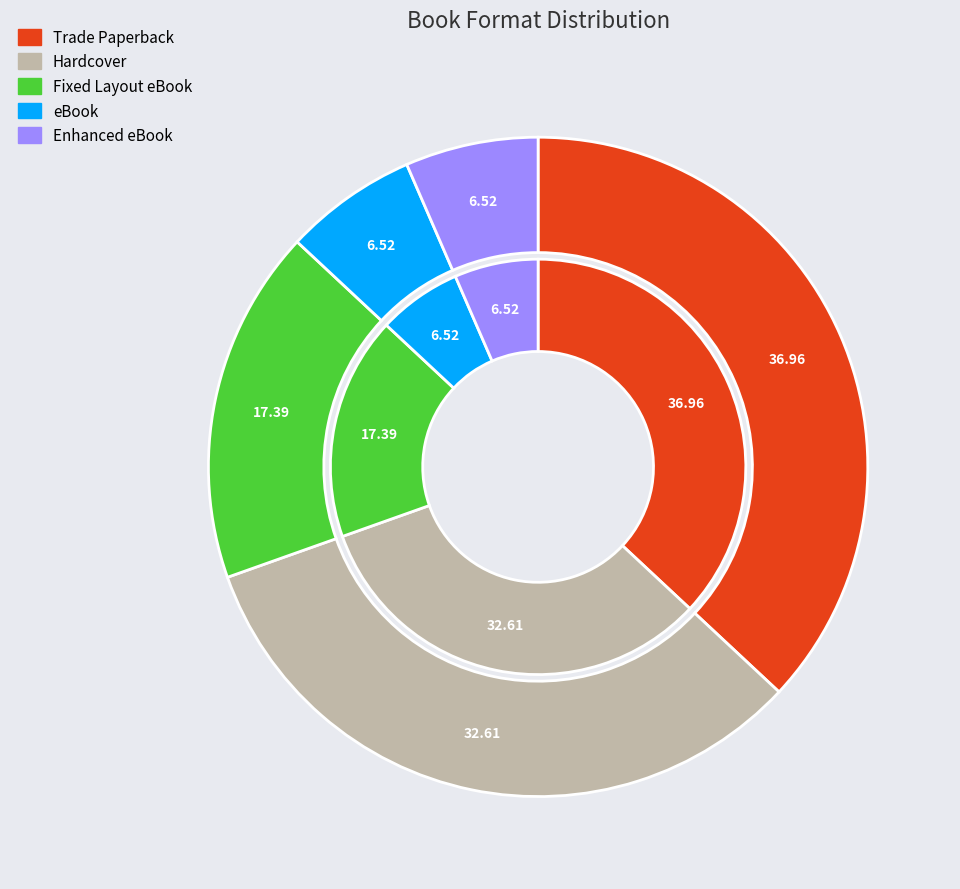

What is the largest slice in the pie chart?

Trade Paperback